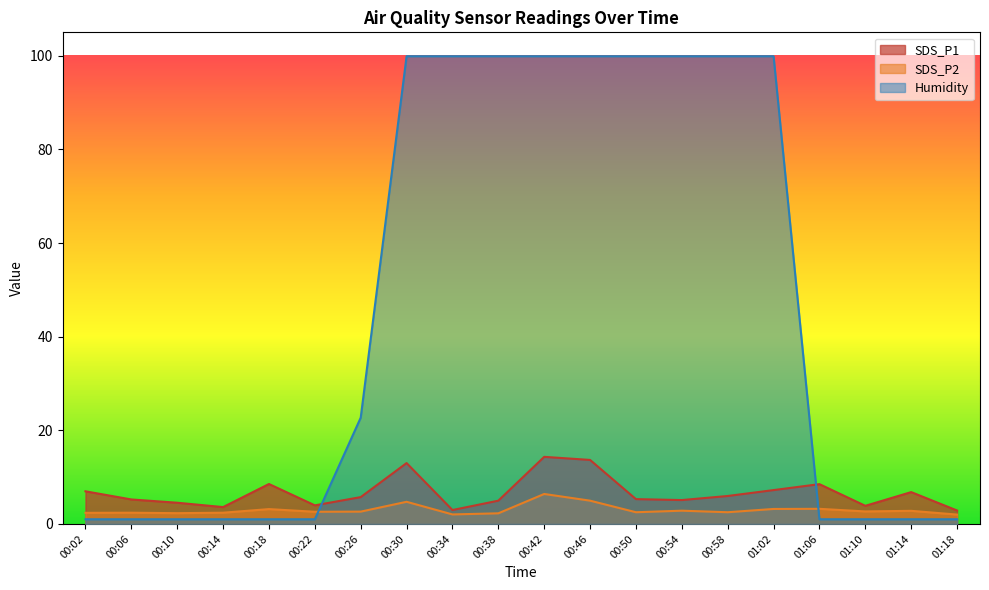

How many interior local valleys does the SDS_P2 series have?

6